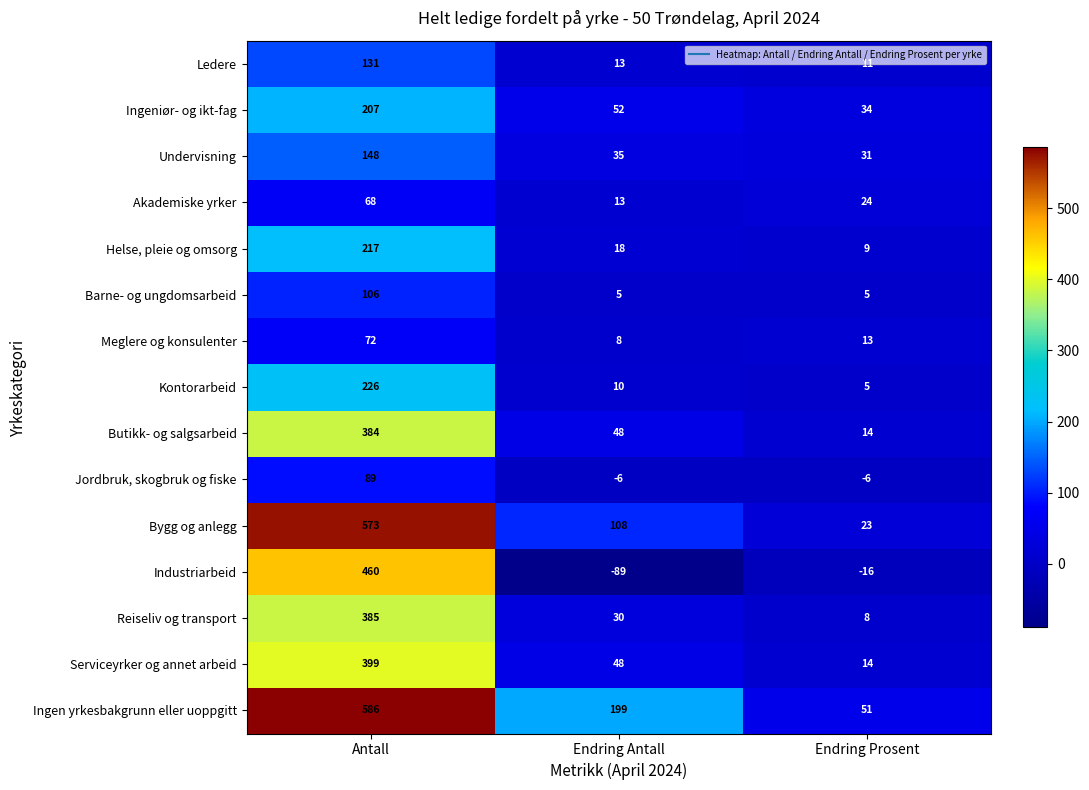

What is the total value across all series at Endring Prosent?

220